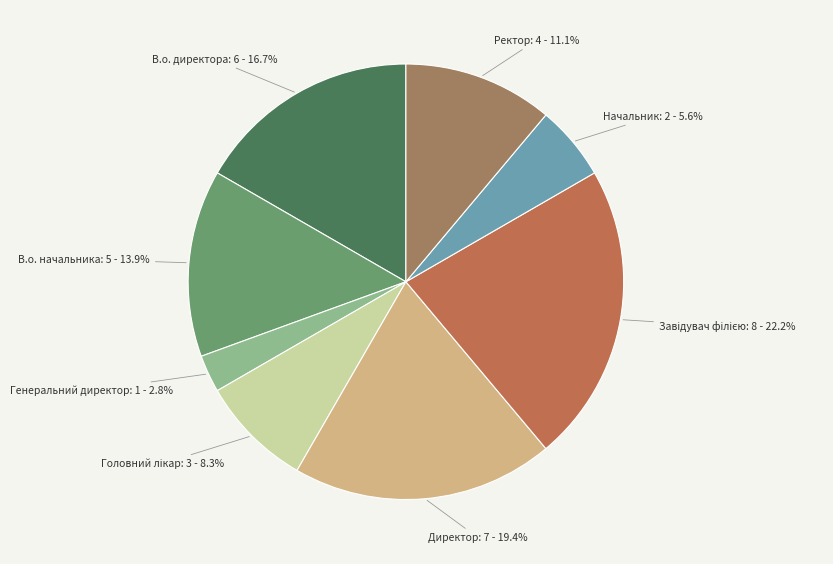

How many segments does this pie chart have?

8